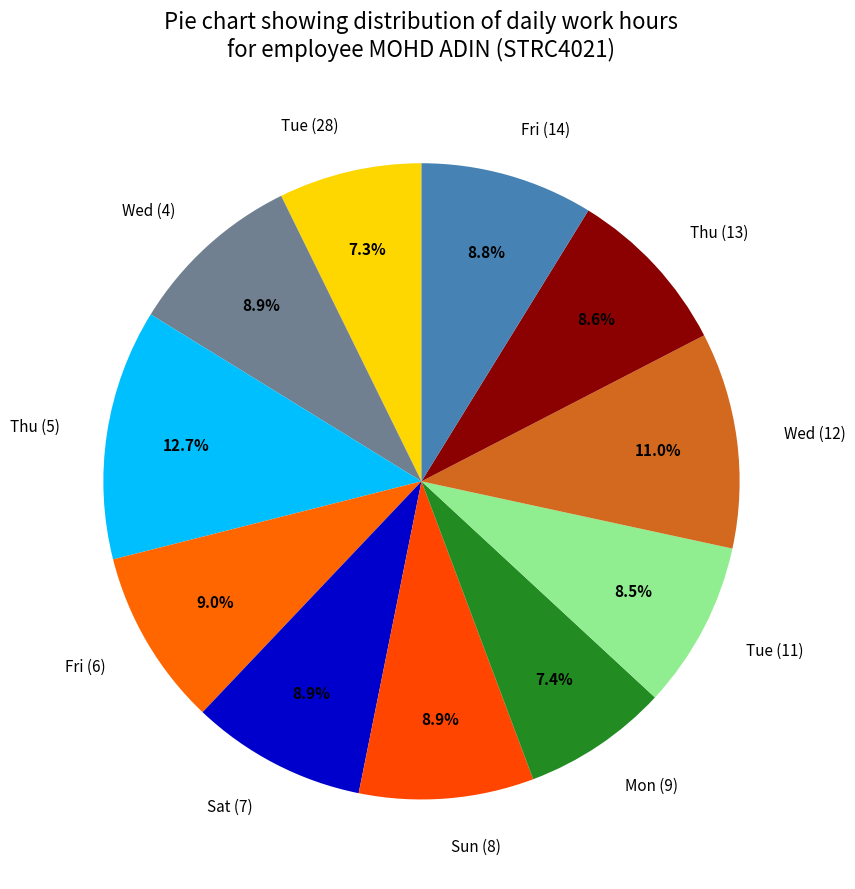

What percentage is NOT represented by Sun (8)?

91.1%